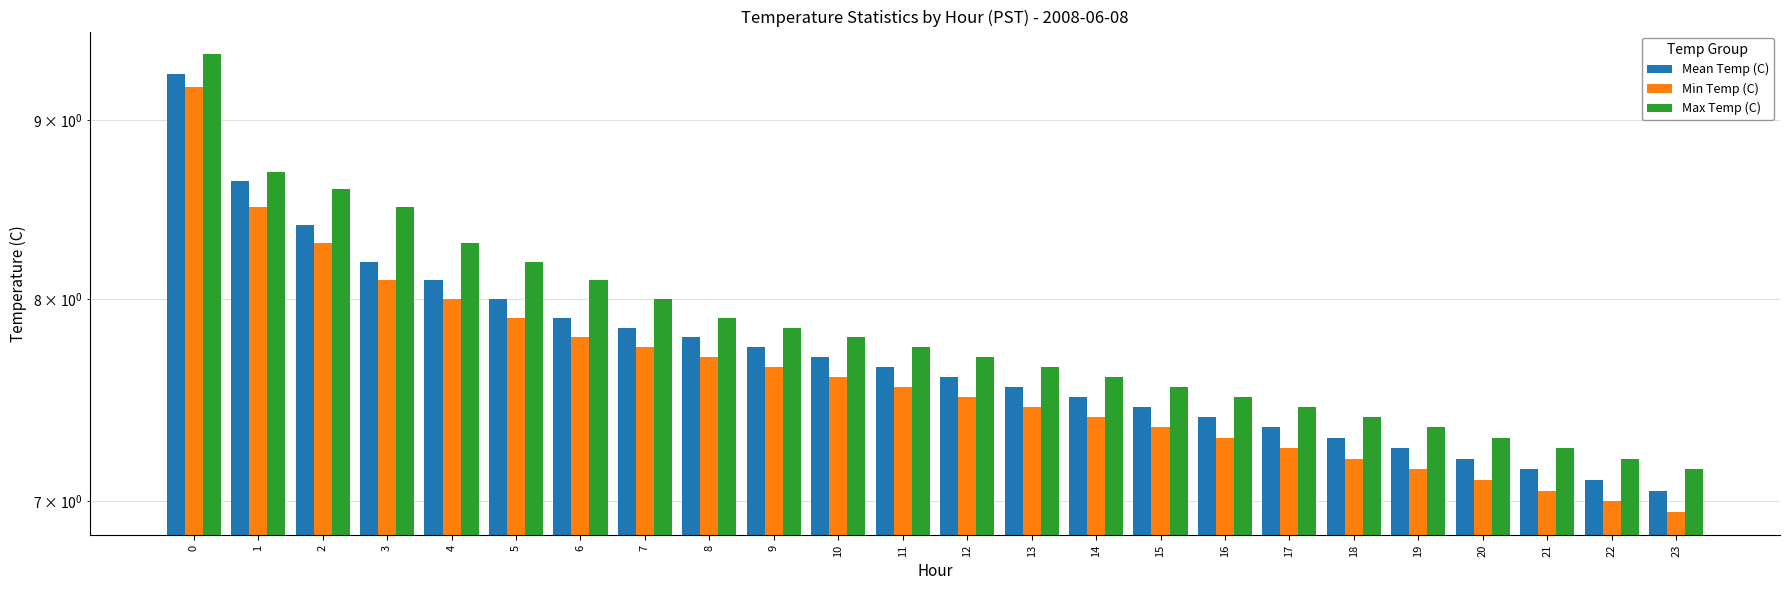

How many bars are there in total?

72